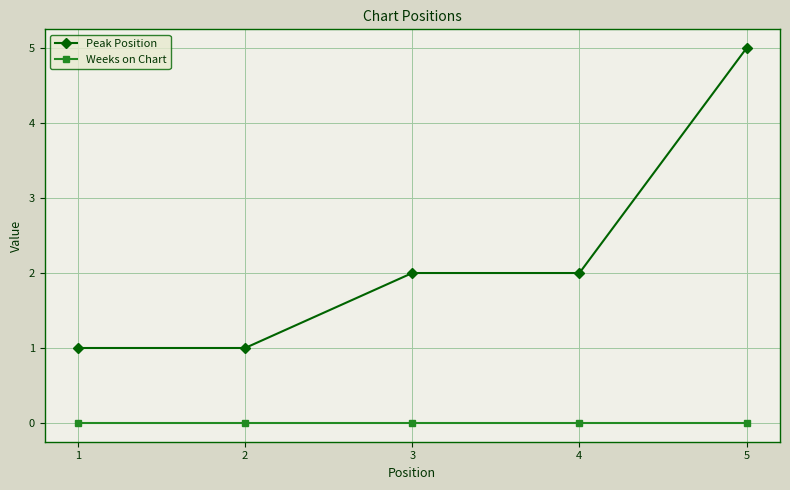

True or false: Peak Position and Weeks on Chart cross at least once.

False